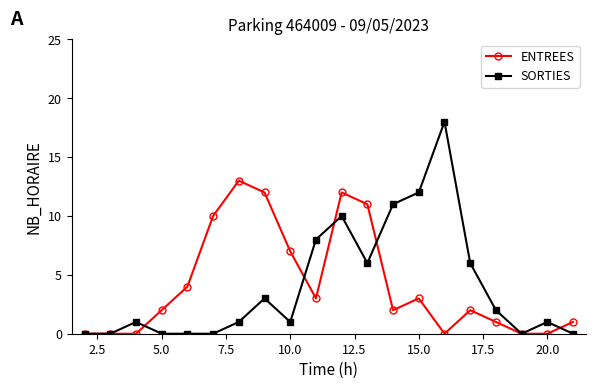

What are all the series names shown in the legend?

ENTREES, SORTIES